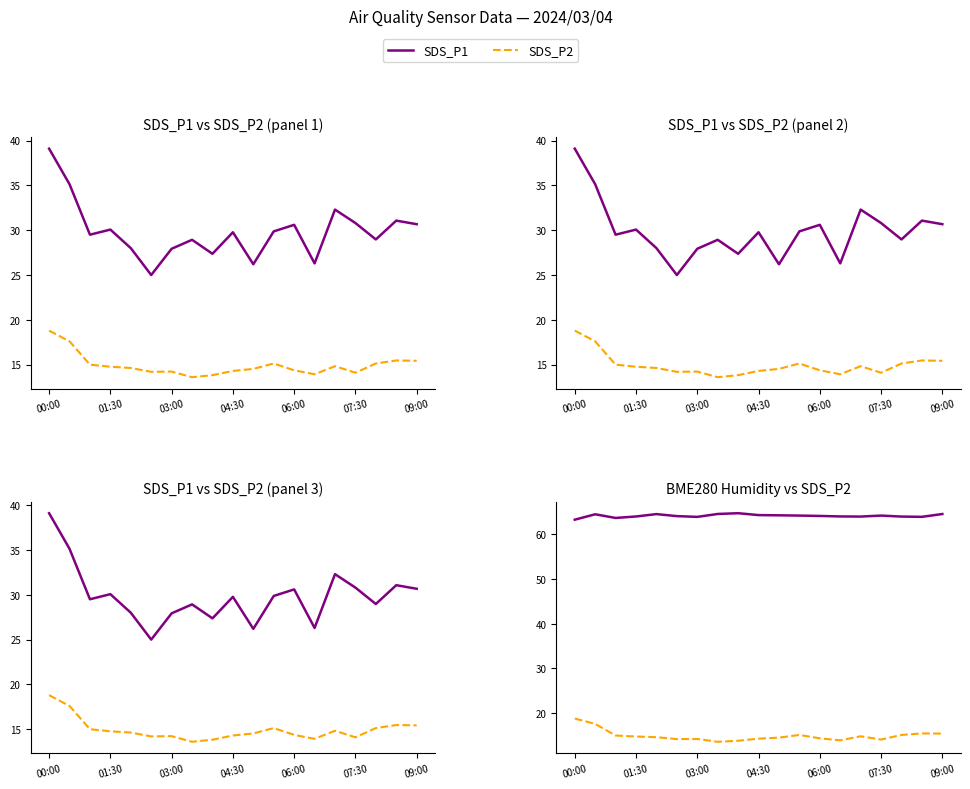

What position from the right is 16?

3